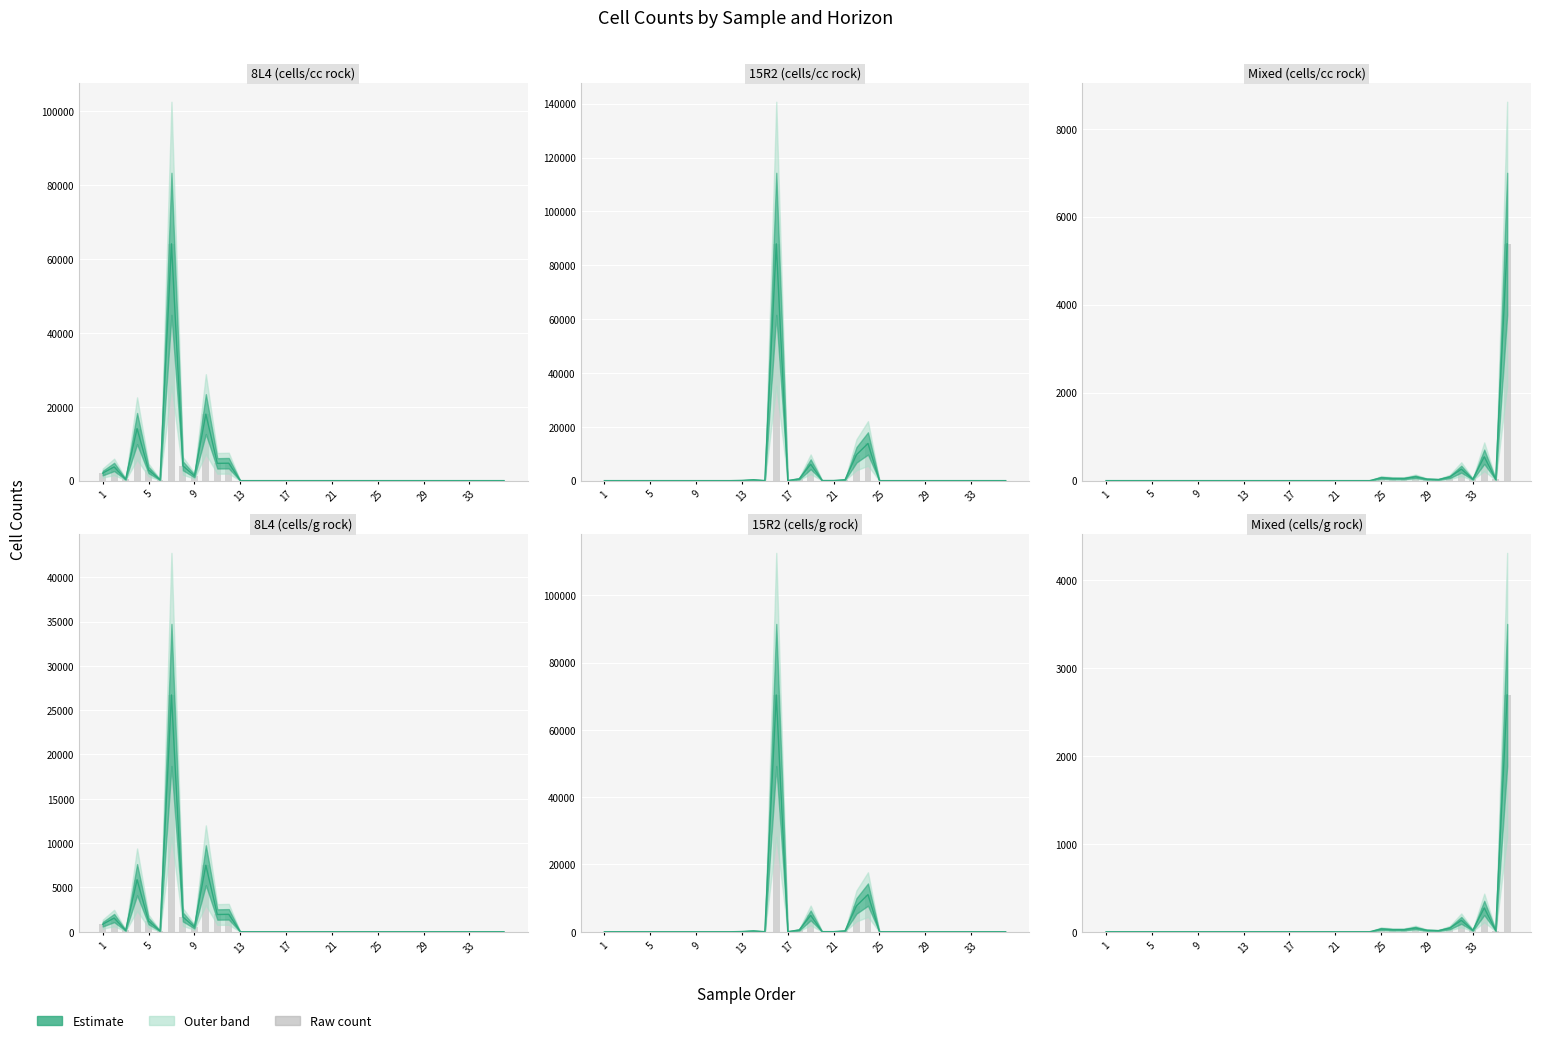

What is the average value of the 15R2 series?

3306